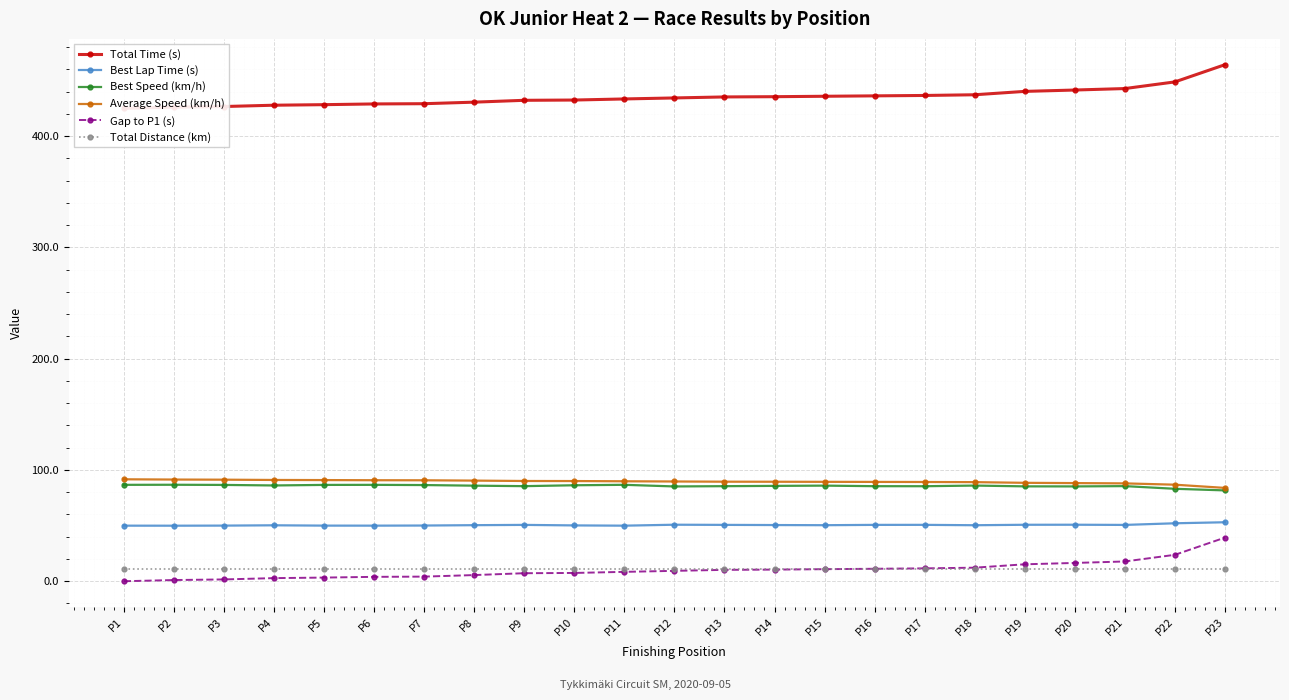

True or false: Total Time (s) and Total Distance (km) cross at least once.

False